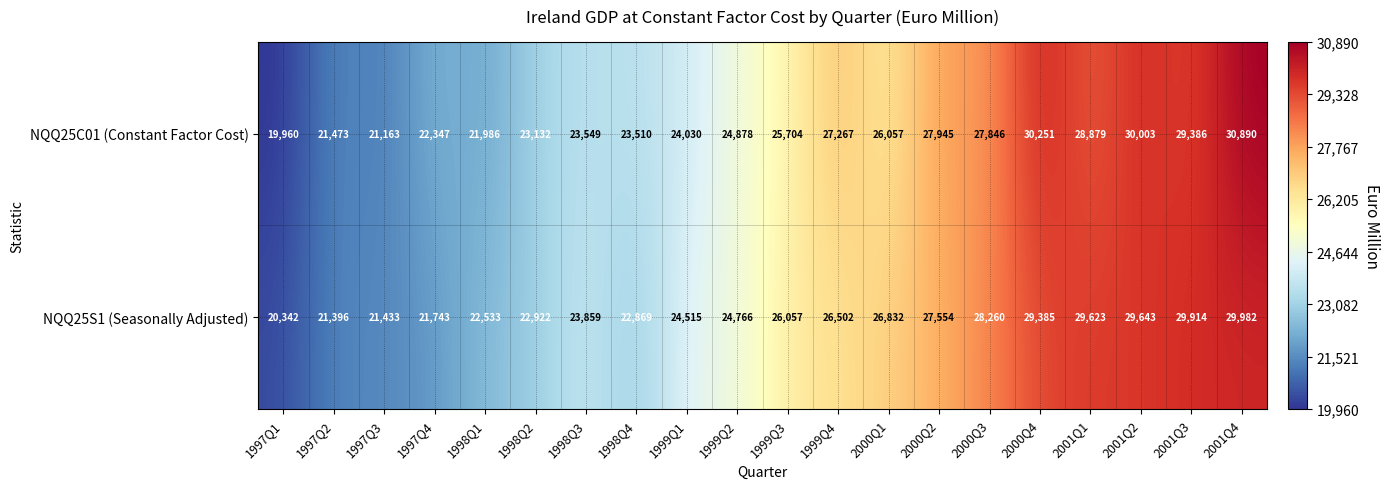

The NQQ25S1 (Seasonally Adjusted) series shows 14847 at 1997Q2. True or false?

False